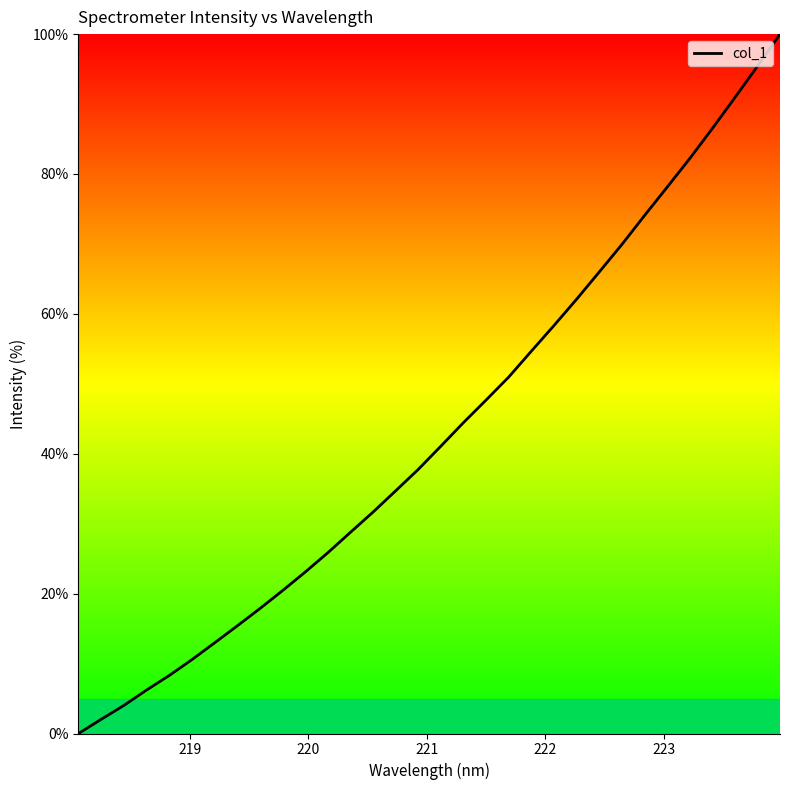

What is the maximum value shown in the chart?

100.0